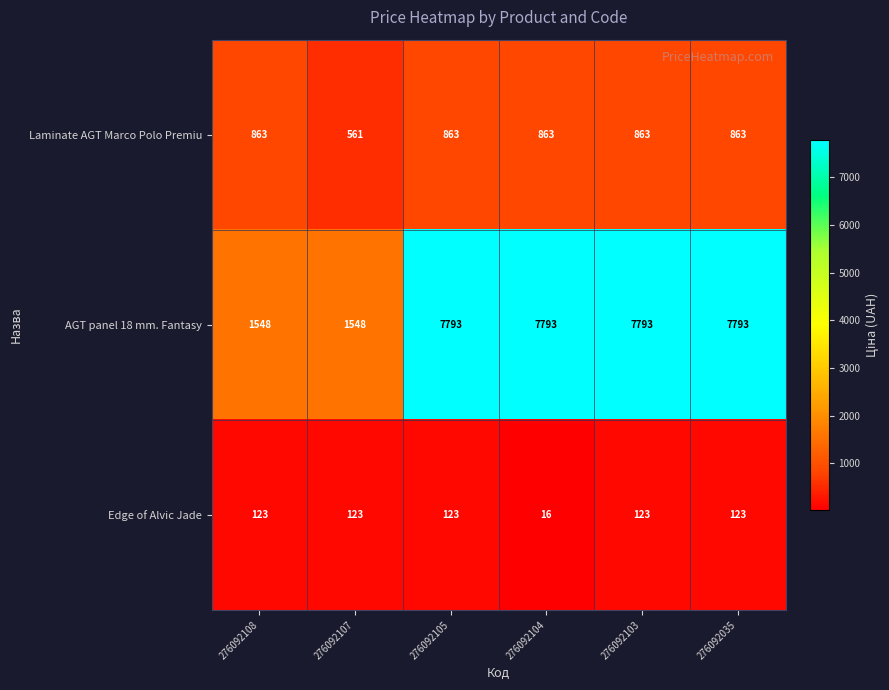

Which series has the widest spread of values?

AGT panel 18 mm. Fantasy